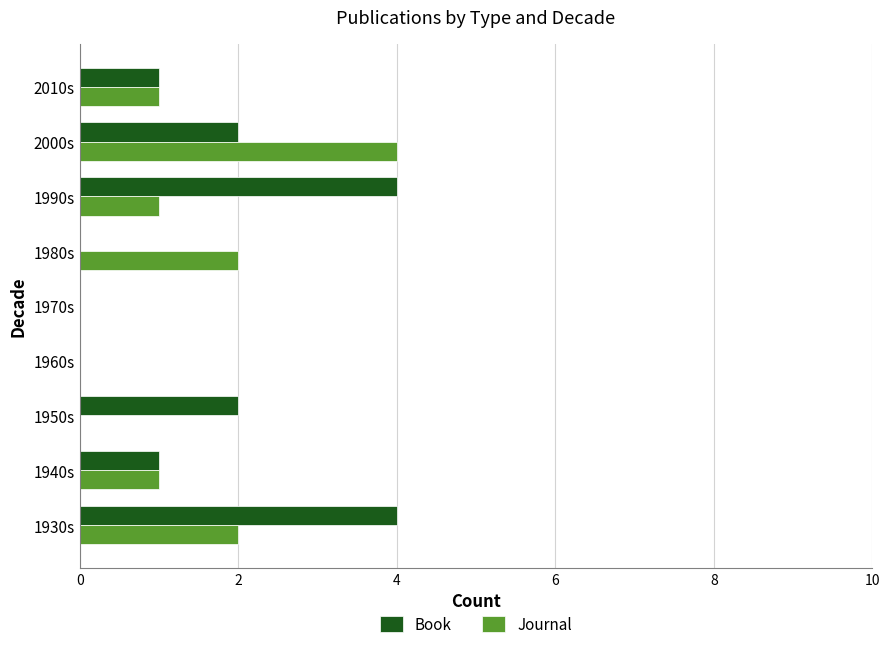

What is the sum of the Book values at 1930s and 1950s?

6